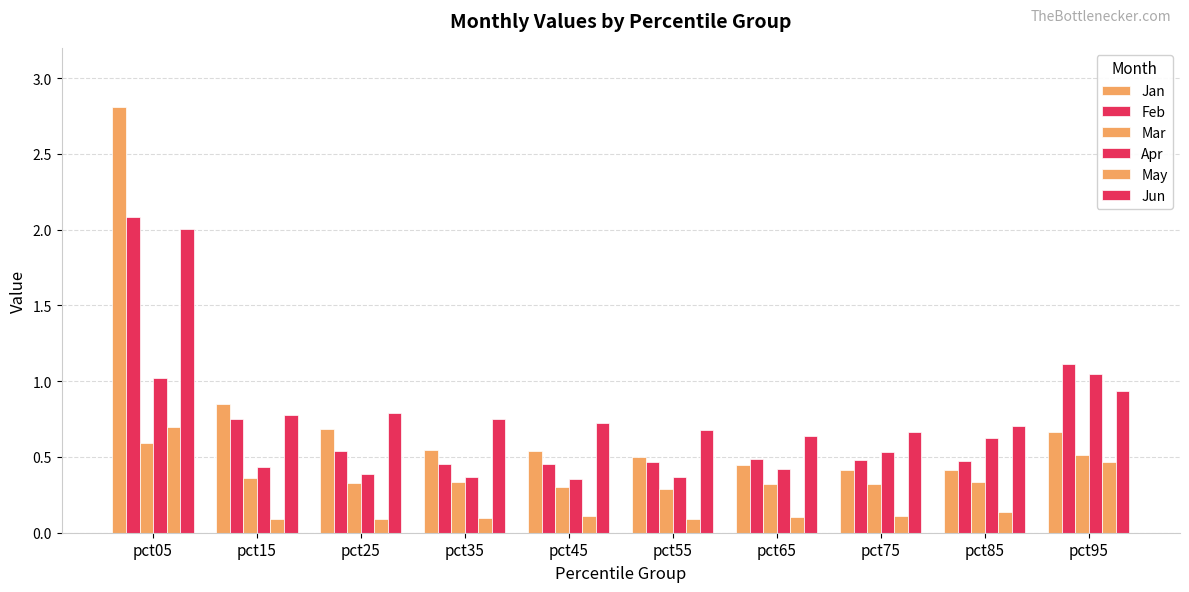

Which label corresponds to the smallest value in the chart?

pct15